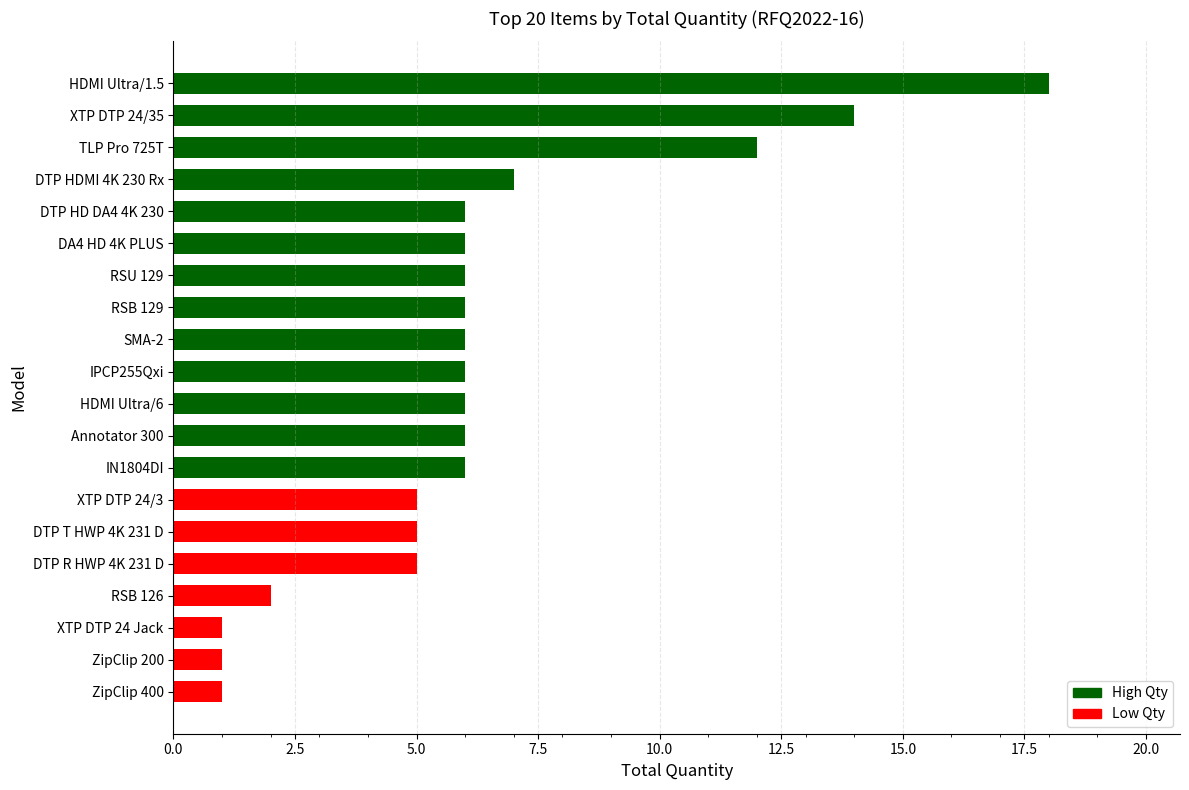

Read the value at IN1804DI.

6